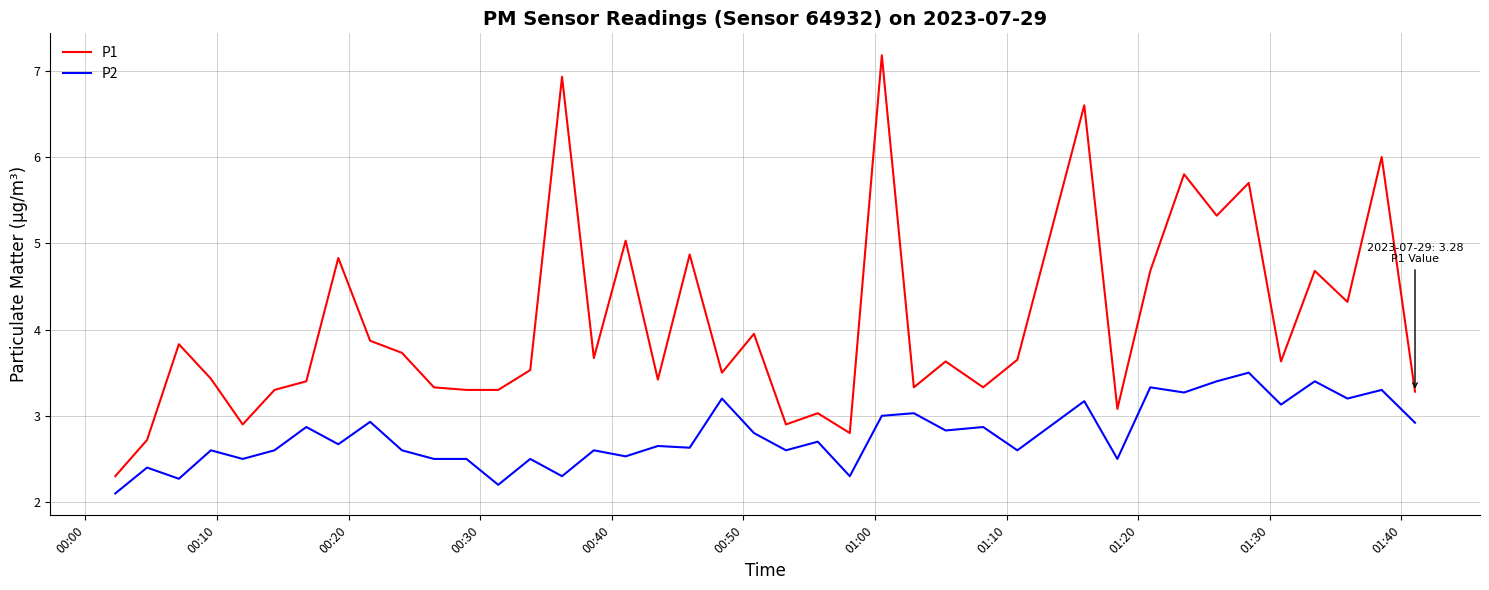

What is the difference between the maximum and minimum values in the P1 series?

4.9